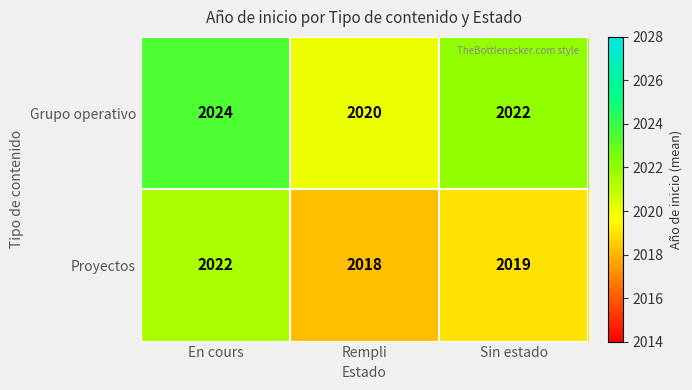

What value does the Proyectos series have at En cours?

2022